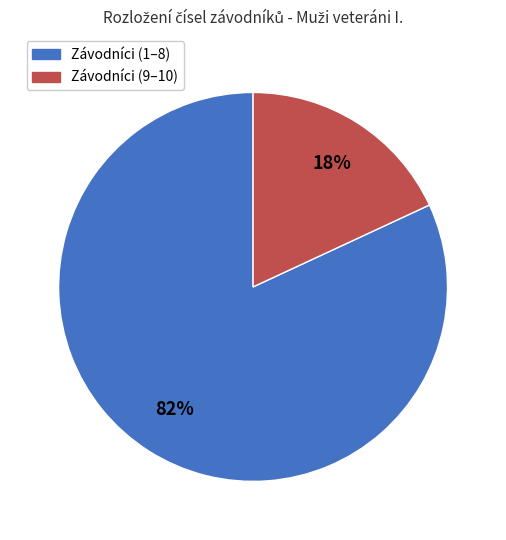

To the nearest percent, what is the difference between the largest and smallest slice percentages?

64%